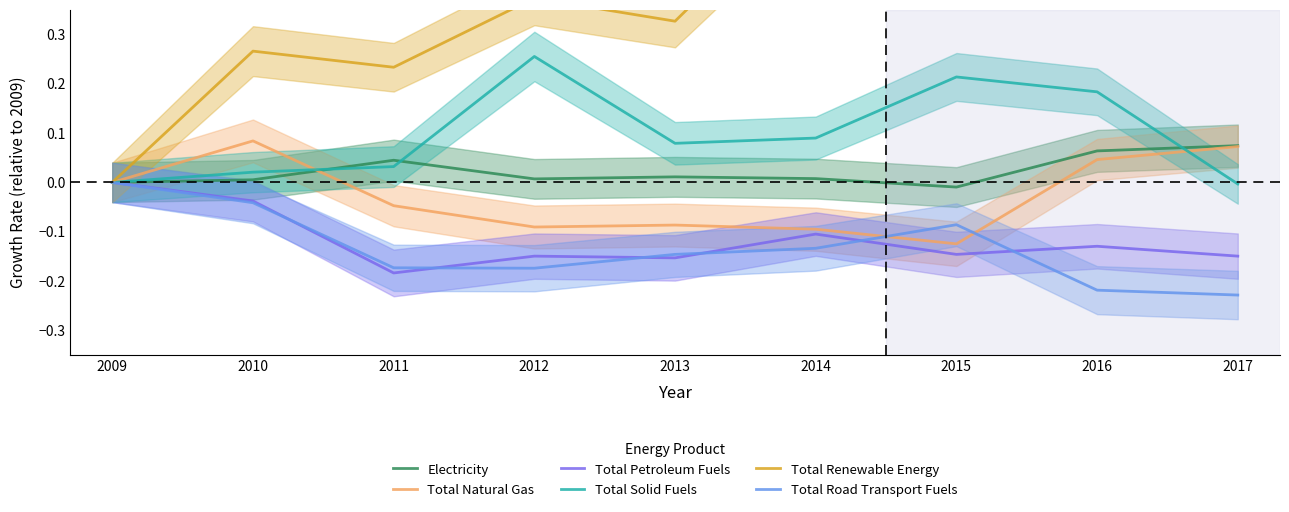

What is the difference between the highest and lowest values at 2013?

0.5